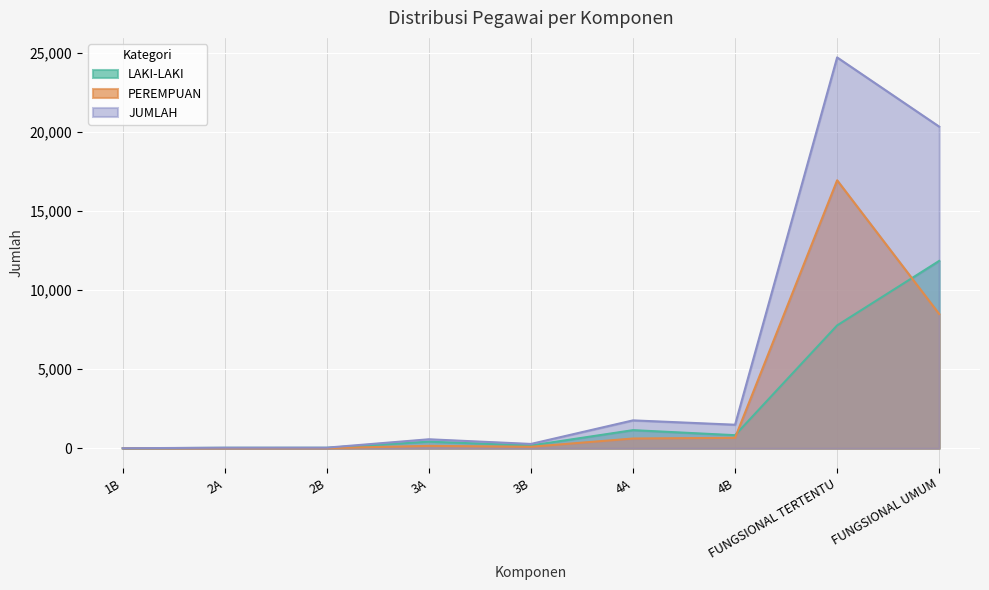

What is the value of the JUMLAH point at the 5th from the left?

275